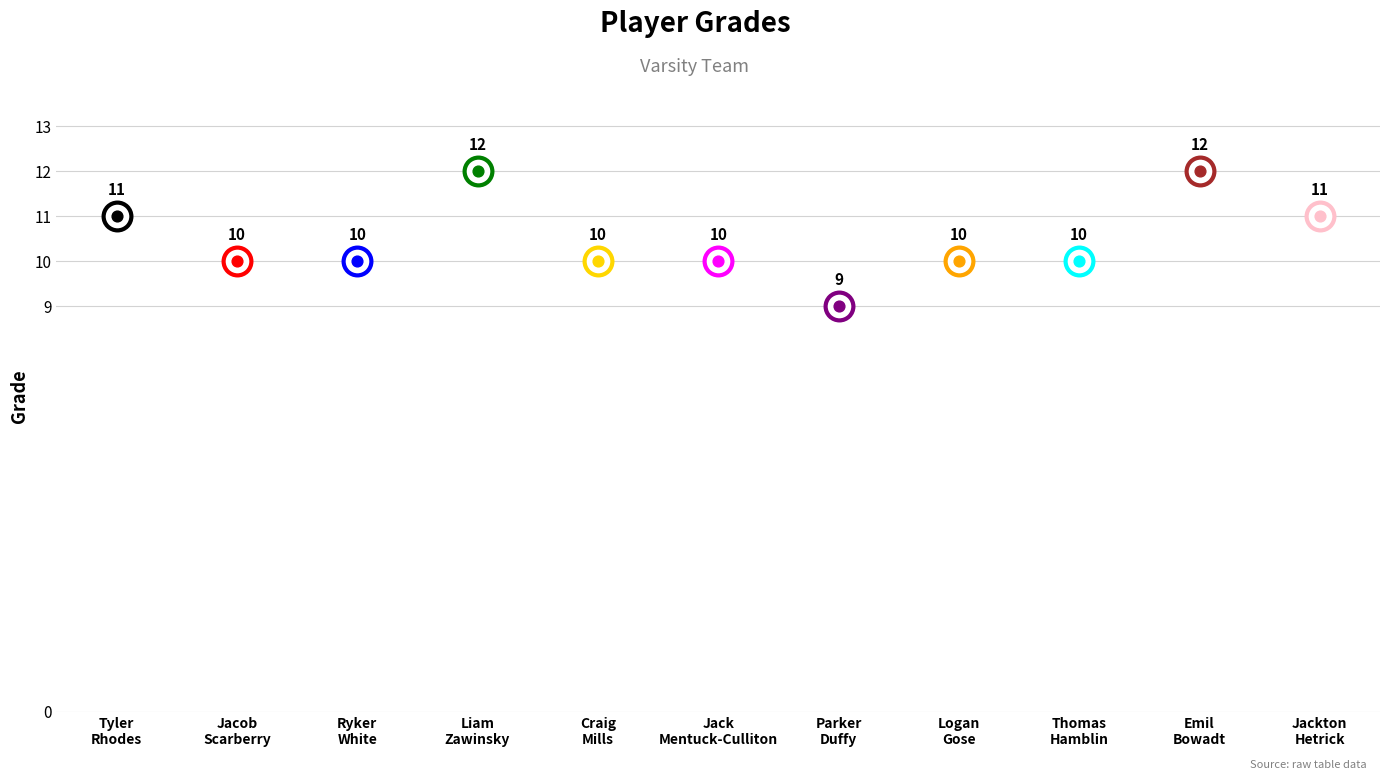

Which has a higher value, Ryker White or Jackton Hetrick?

Jackton Hetrick